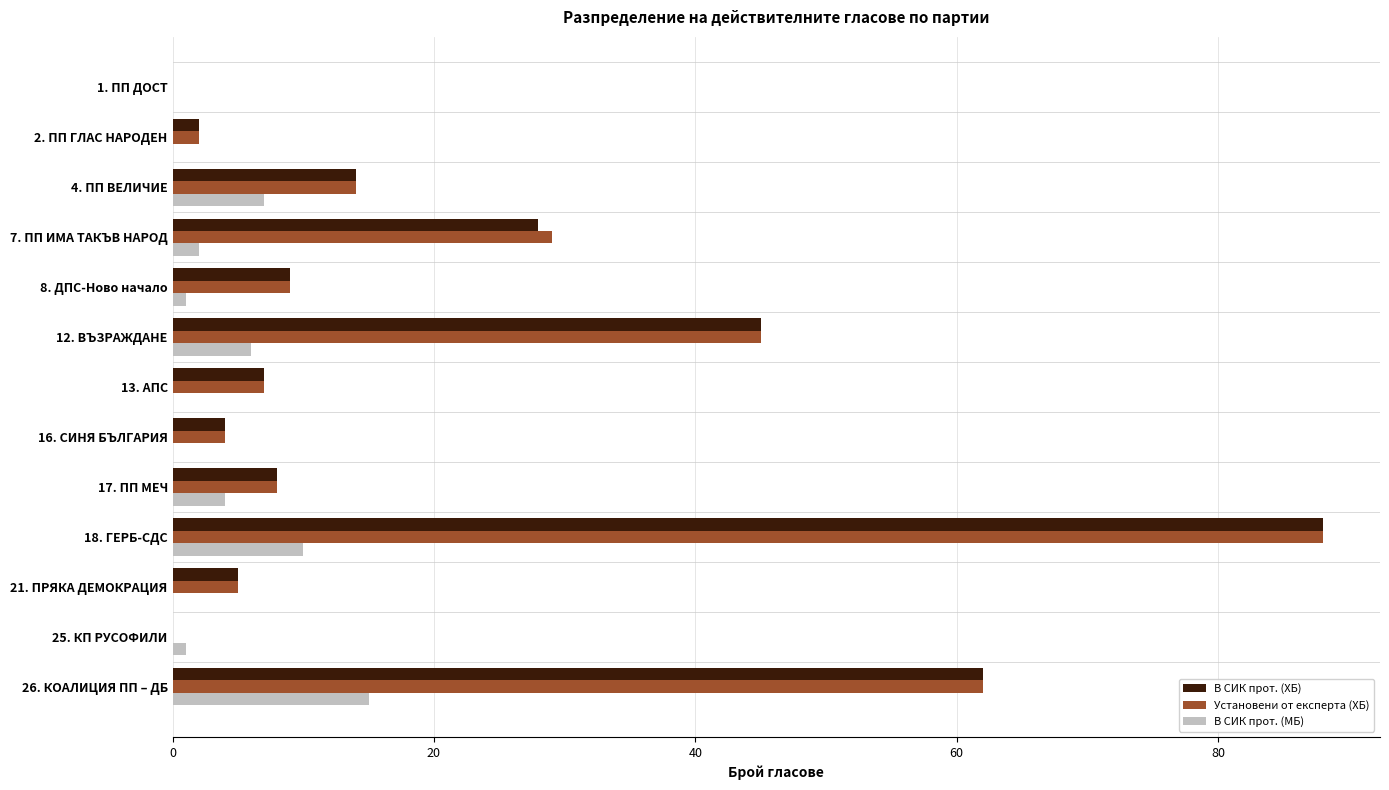

What is the total value across all series at 18. ГЕРБ-СДС?

186